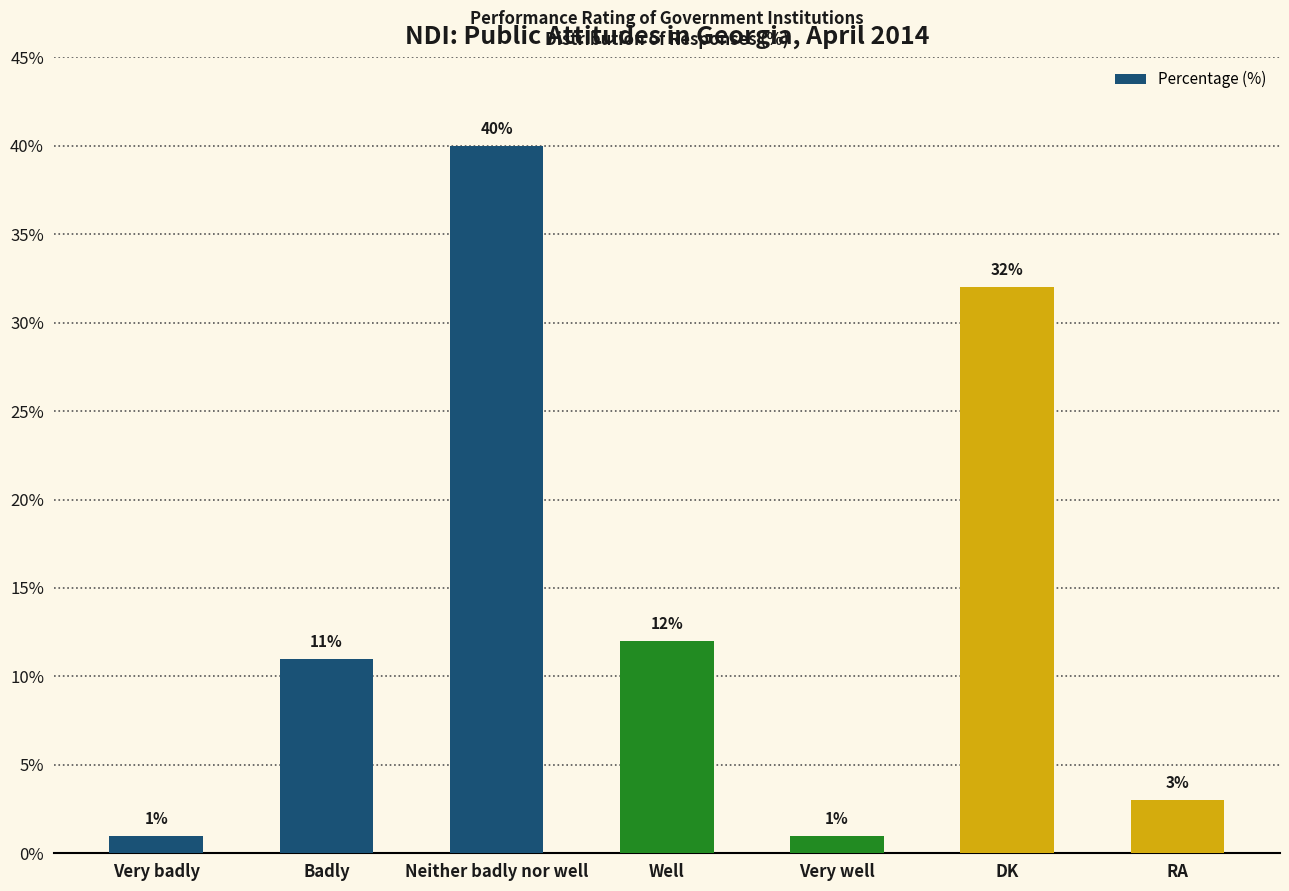

Reading right to left, what are all the values shown in this chart?

RA=3	DK=32	Very well=1	Well=12	Neither badly nor well=40	Badly=11	Very badly=1